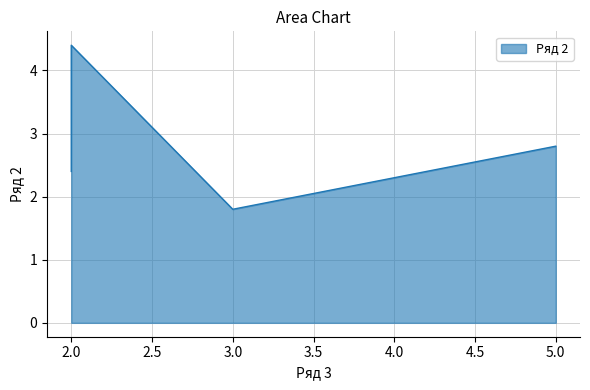

What is the value of the 3rd point from the left?

1.8